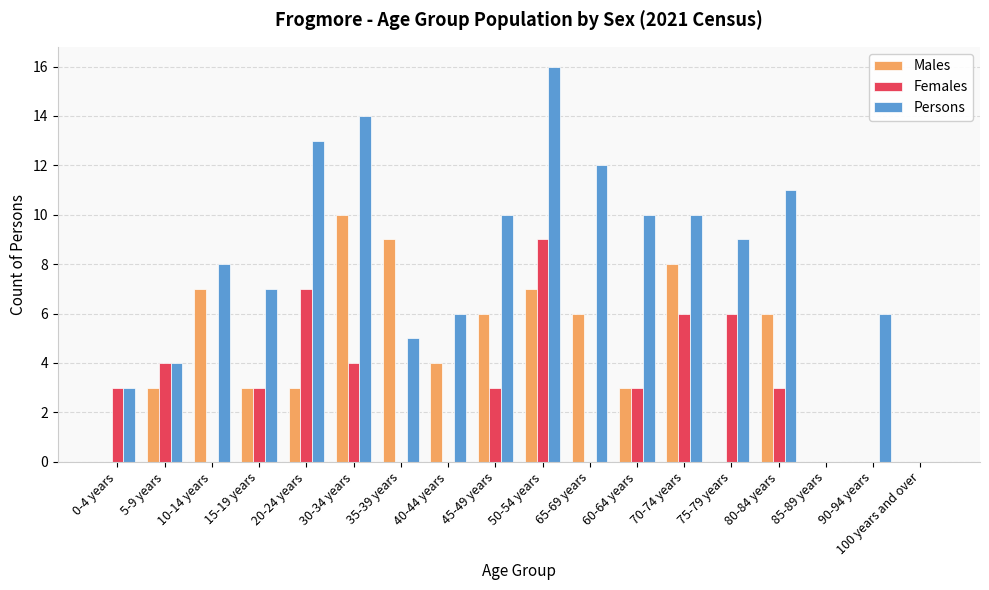

What is the approximate value of Males at 65-69 years, to the nearest 10?

10